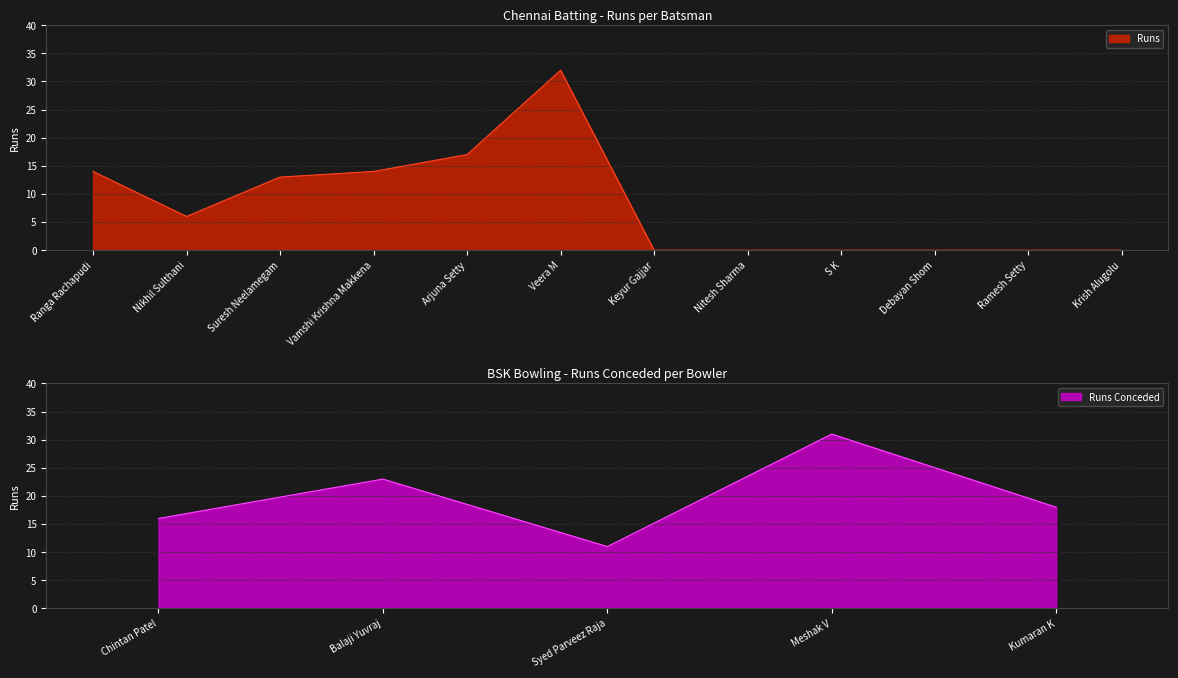

What is the sum of all values?

96